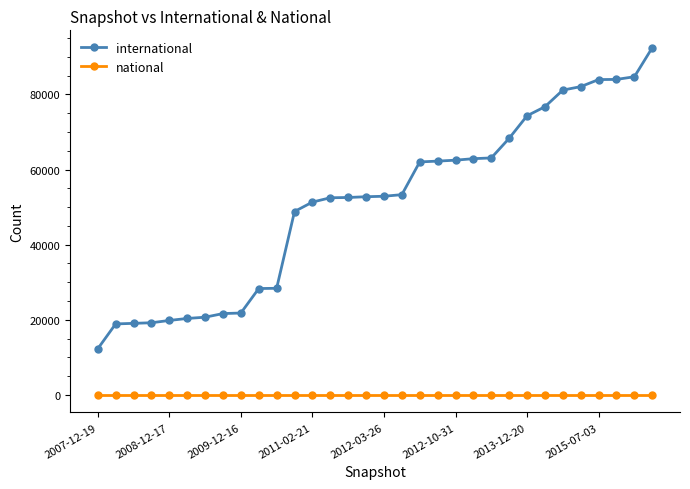

Rank the series by their maximum value, from lowest to highest.

national, international